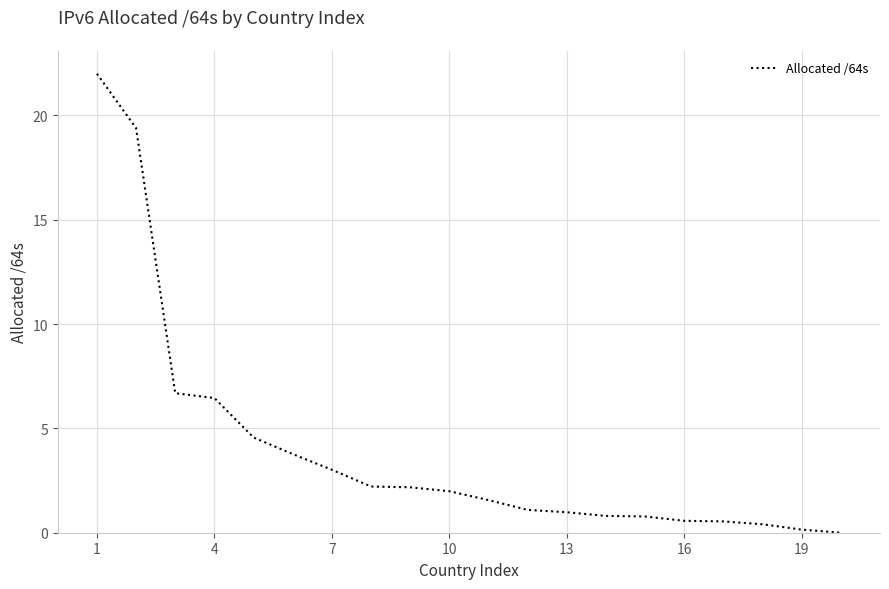

What is the difference between the maximum and minimum values?

22.0